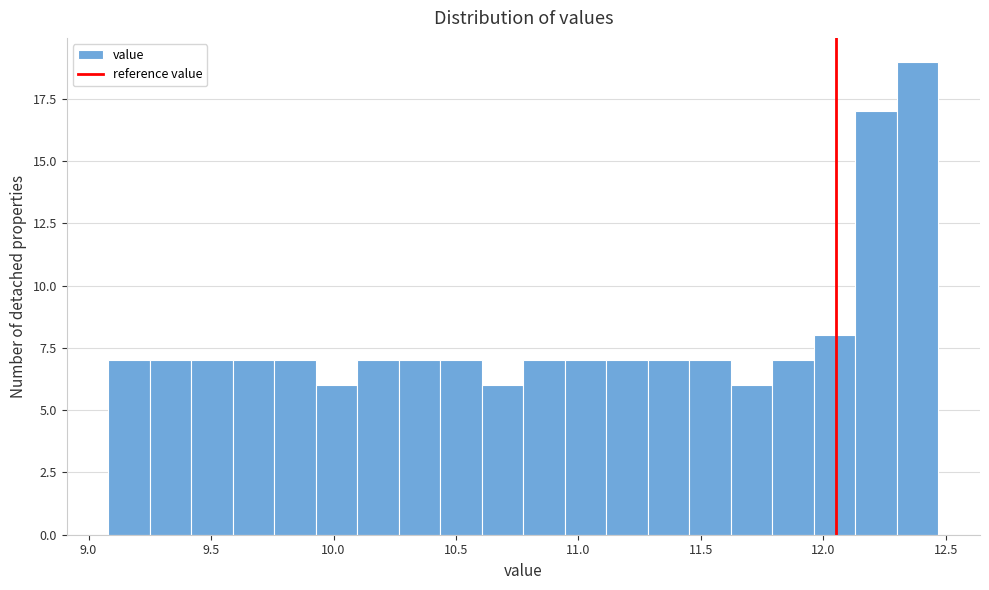

Around what value on the x-axis is the tallest bar? Give the approximate position of its centre, as read against the axis.

12.40